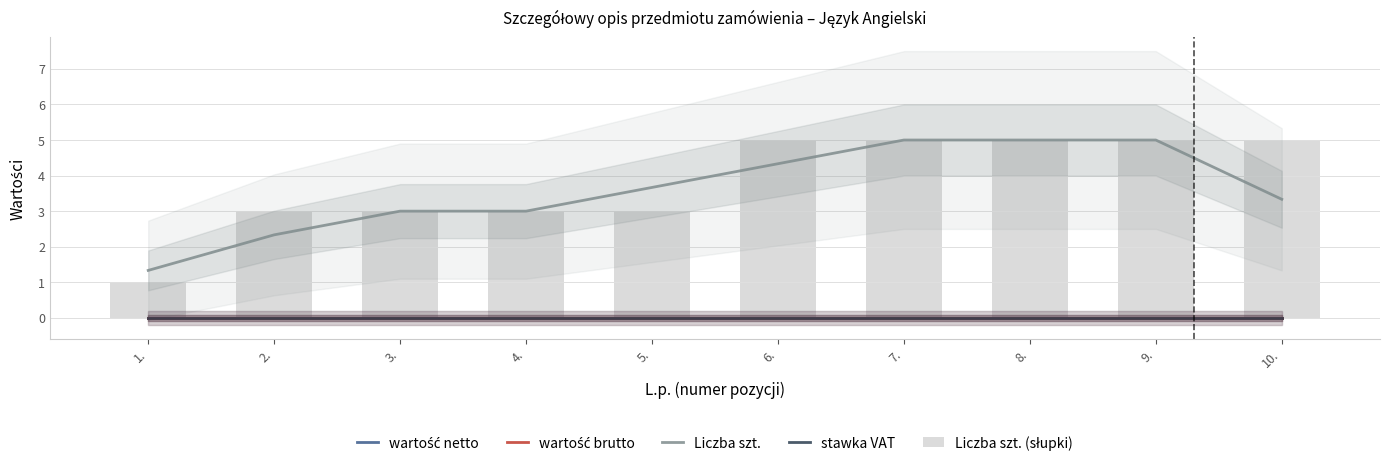

Which series has the largest total across all categories?

Liczba szt. (słupki)